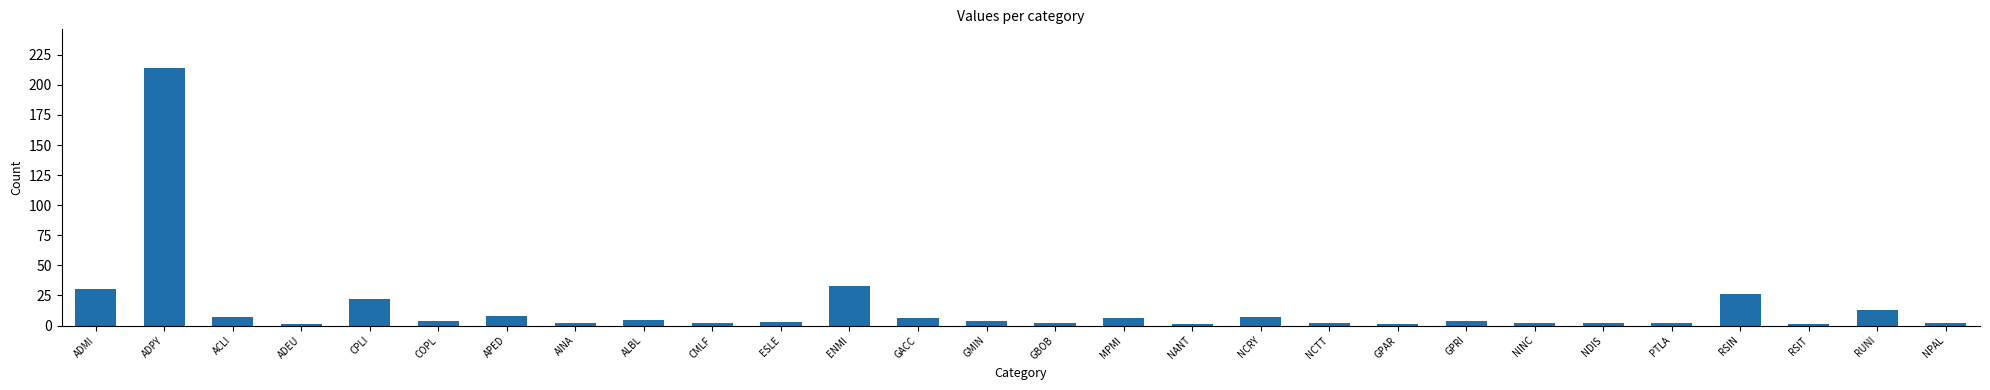

How many bars are there in total?

28